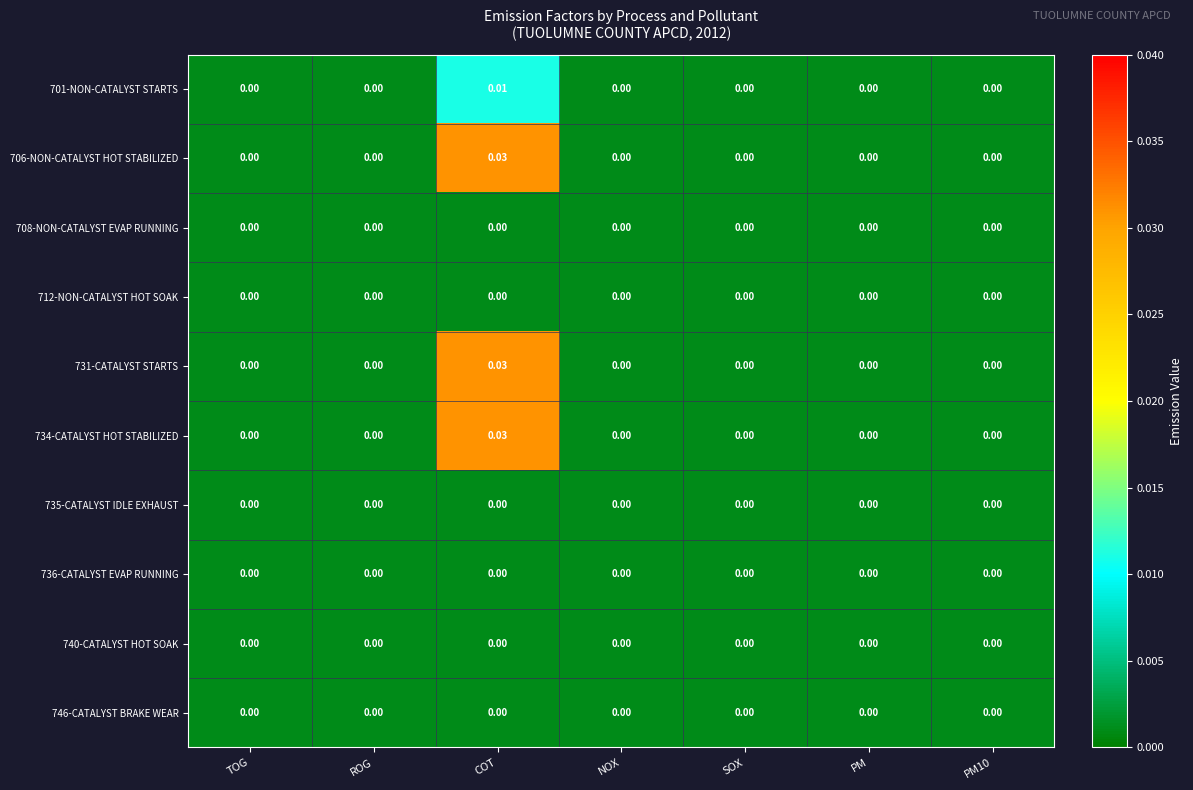

At which category does the chart reach its peak across all series?

COT